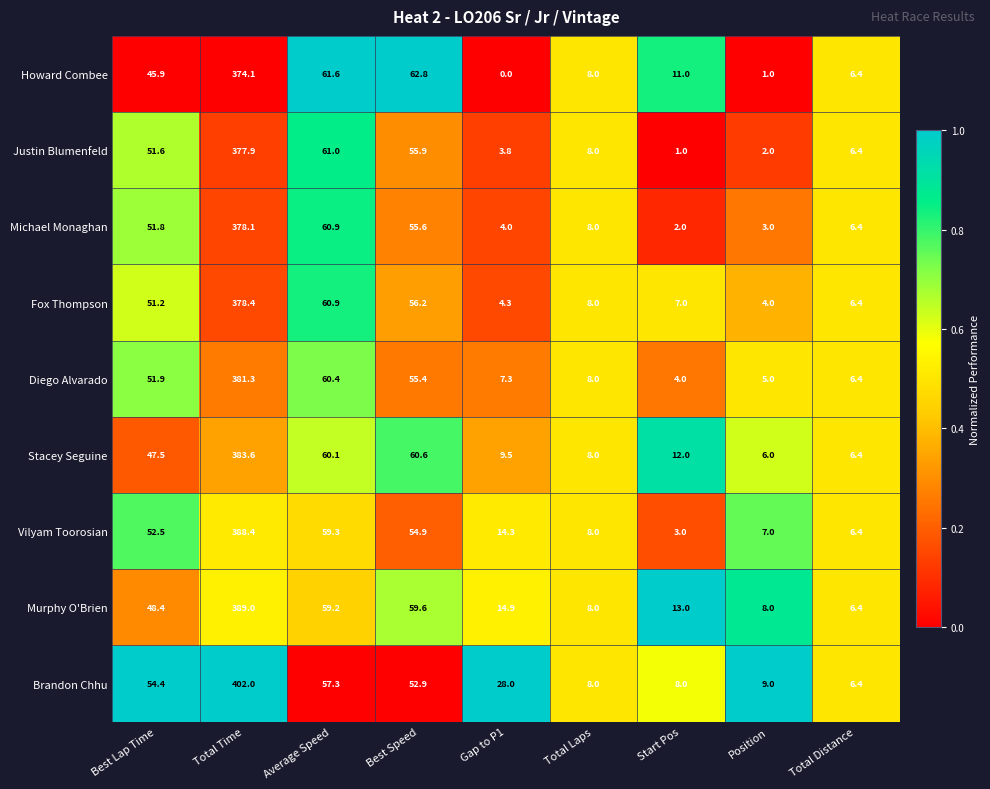

At which category is the sum across all series the highest?

Total Time